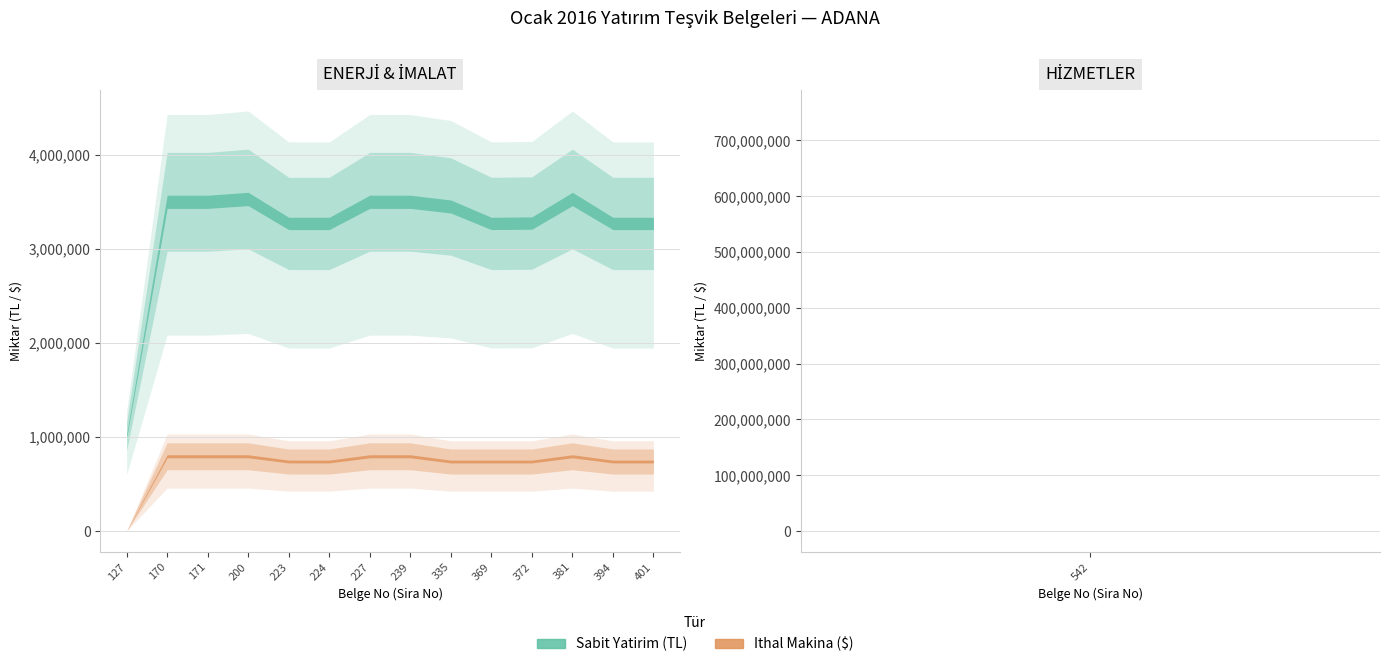

Which category has the lowest value across all series?

127